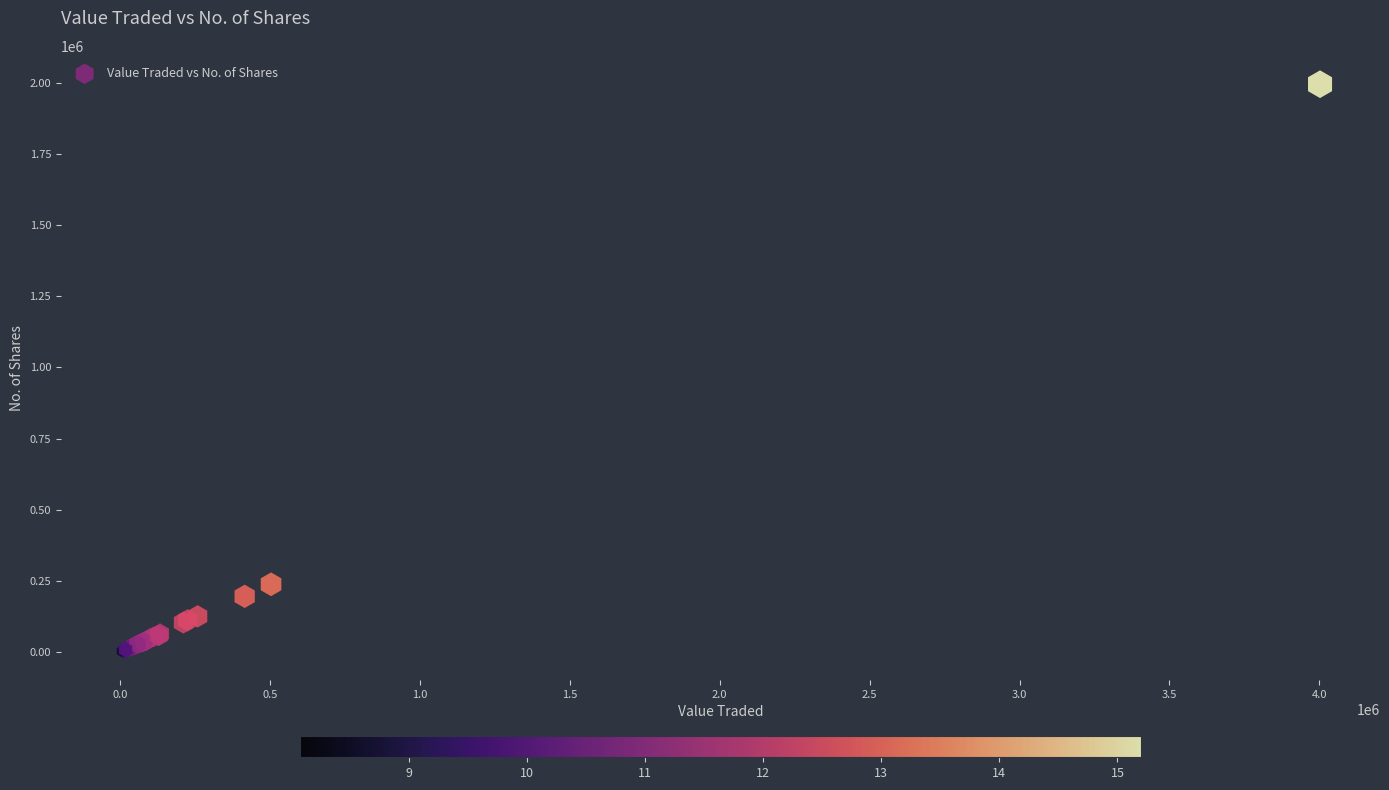

What Y value in the scatter plot is closest to 998201?

238424